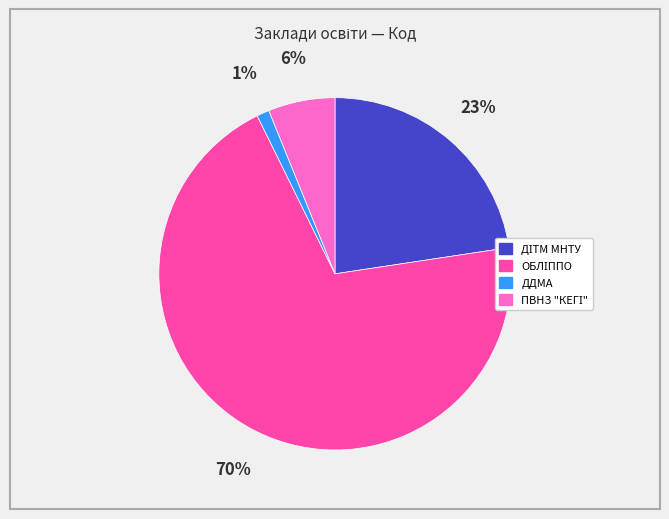

To the nearest percent, what is the average slice percentage?

25%